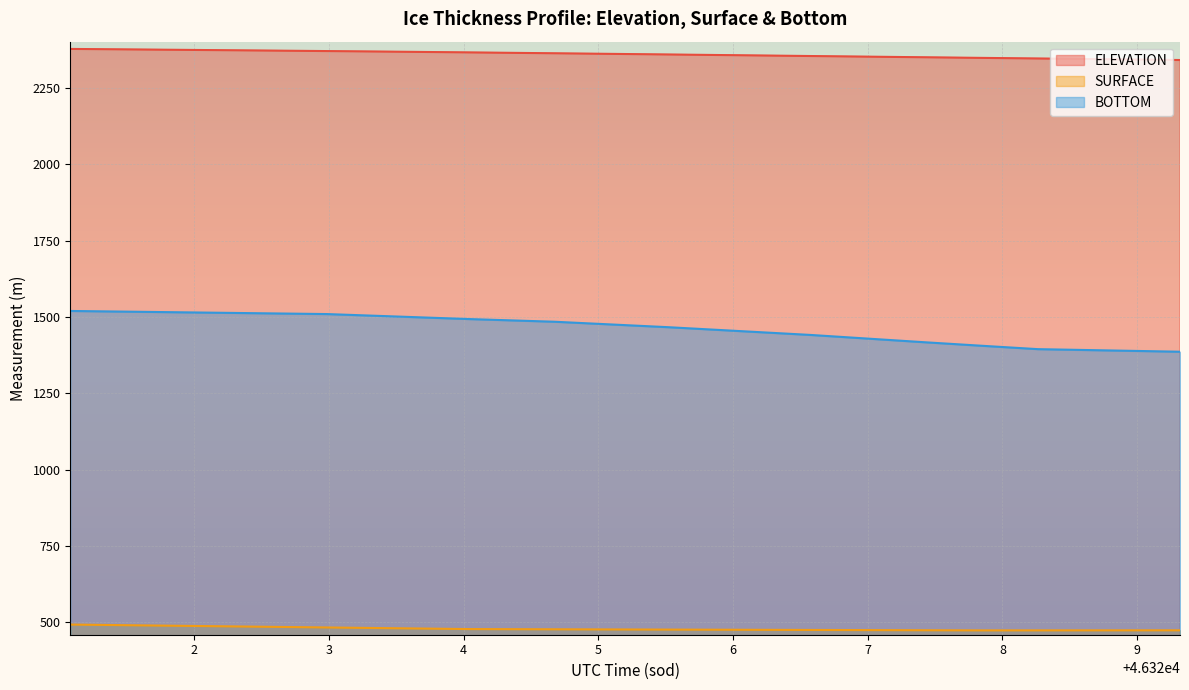

What position from the right is 46323.8281?

27